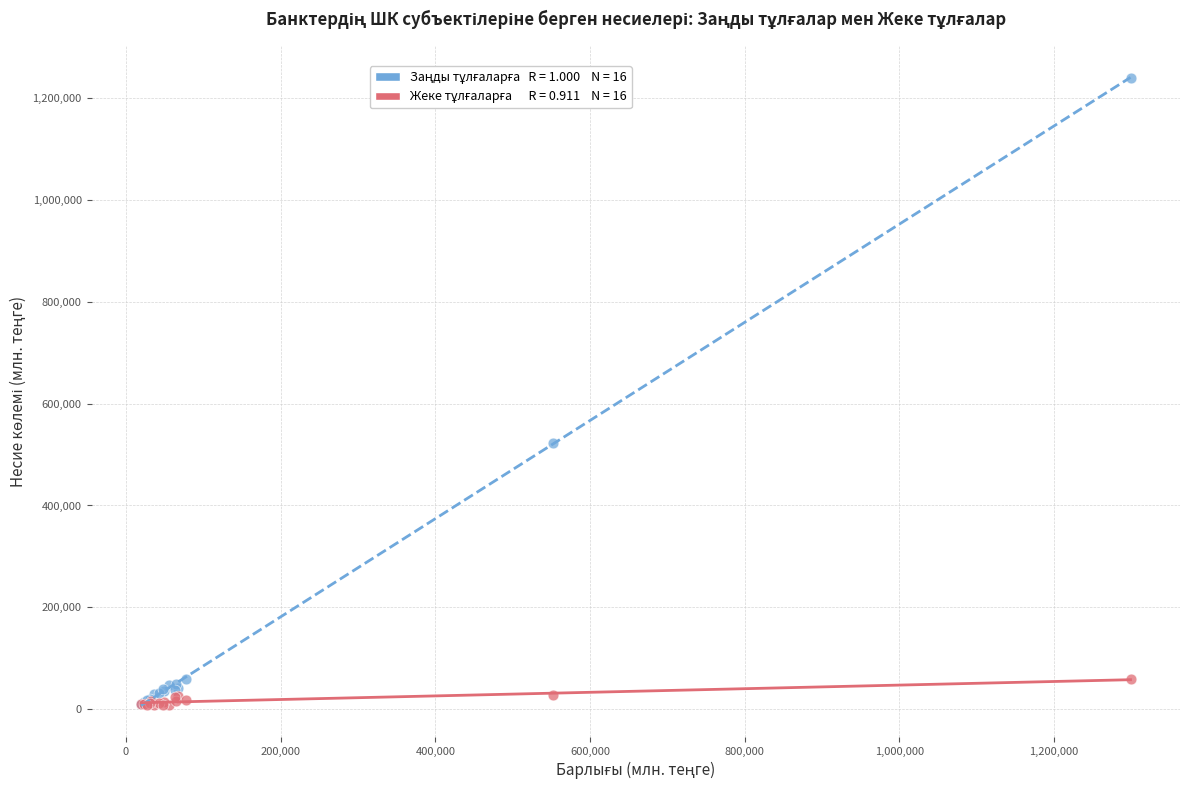

Across all series, what Y value is closest to 624015?

523680.8